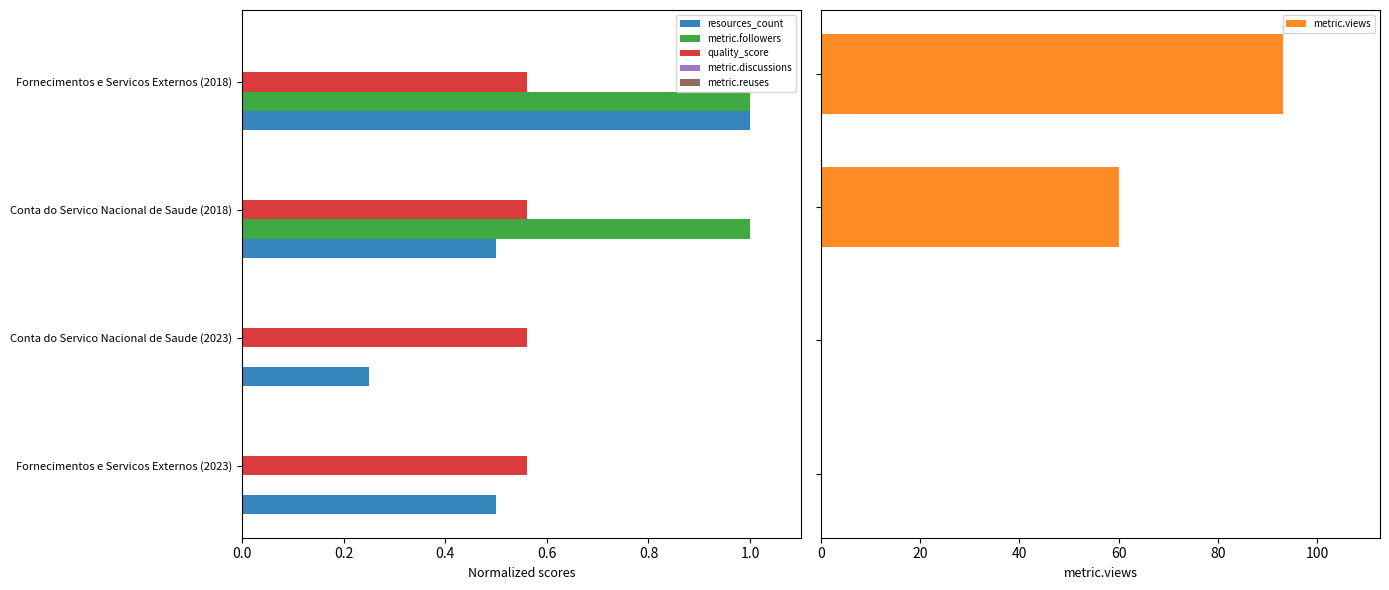

What is the sum of all metric.followers values?

2.0